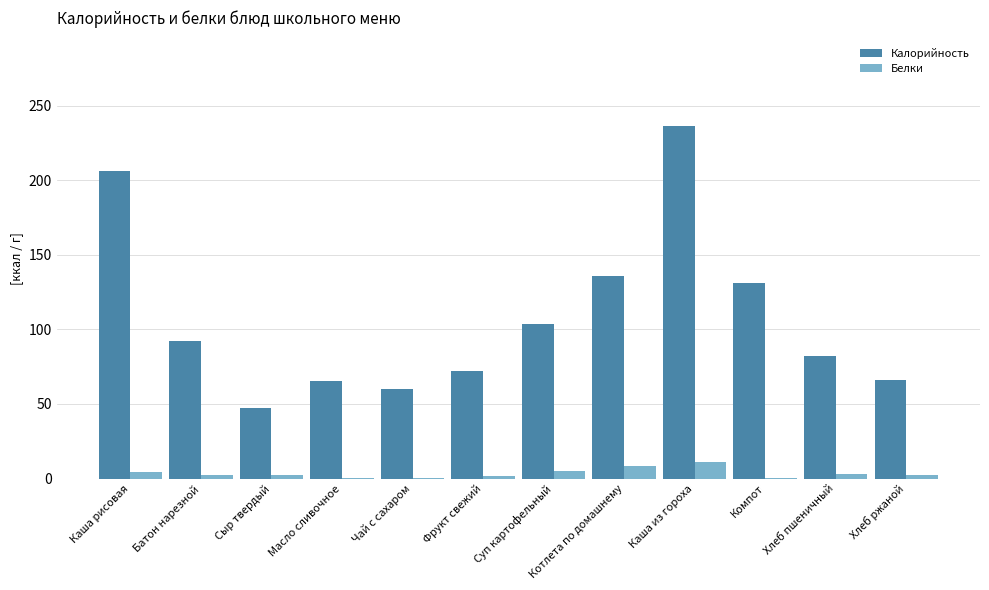

Read the Калорийность value at Каша из гороха.

236.5